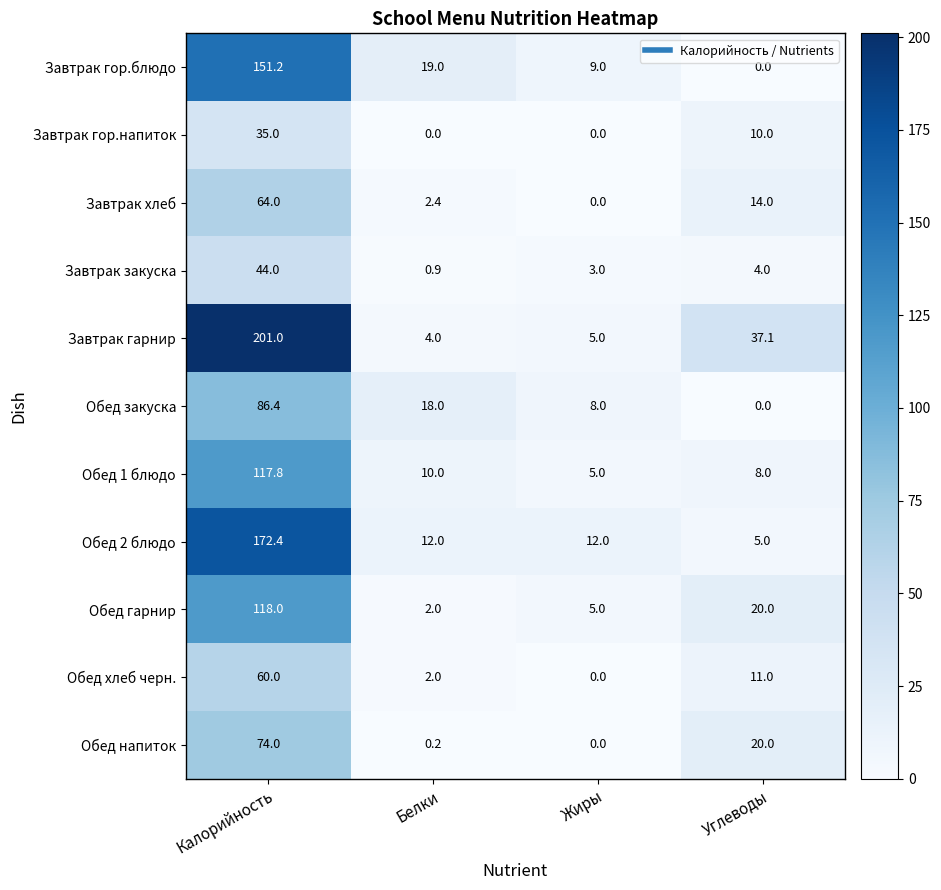

How many data points in Завтрак закуска are less than 4?

2